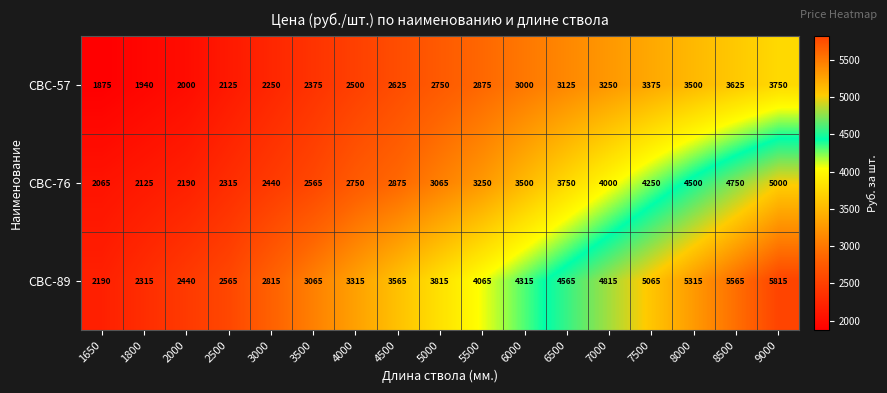

What is the difference between the maximum and minimum values in the СВС-76 series?

2935